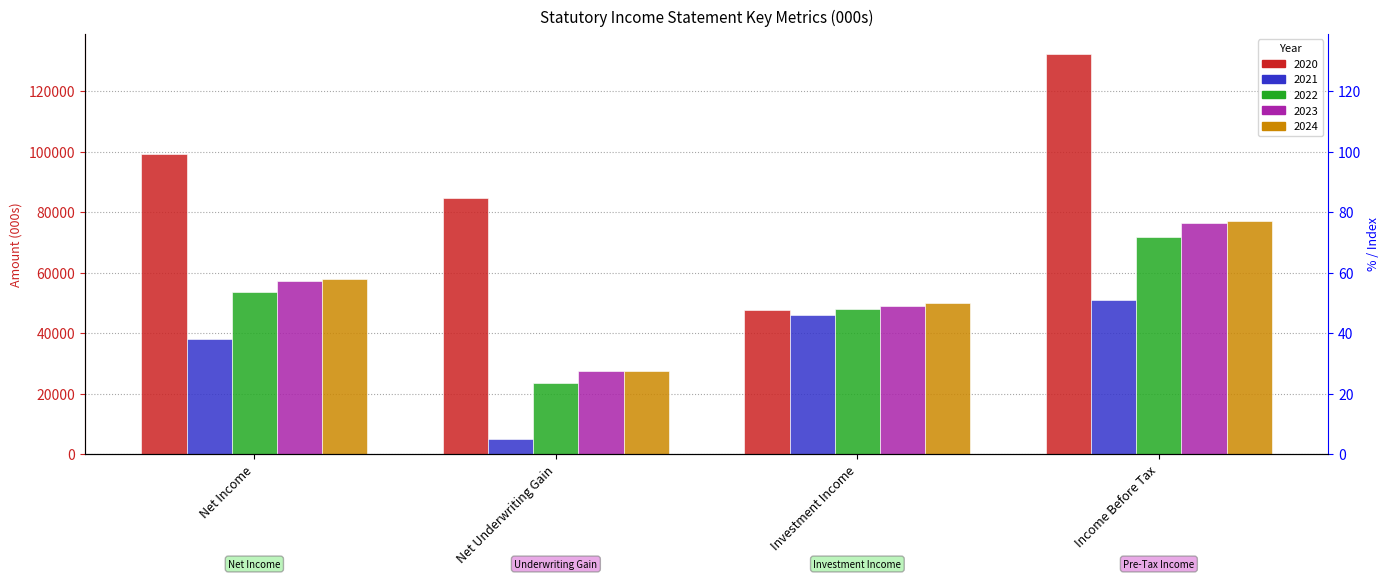

The value of 2024 at Net Income is 57899. True or false?

True